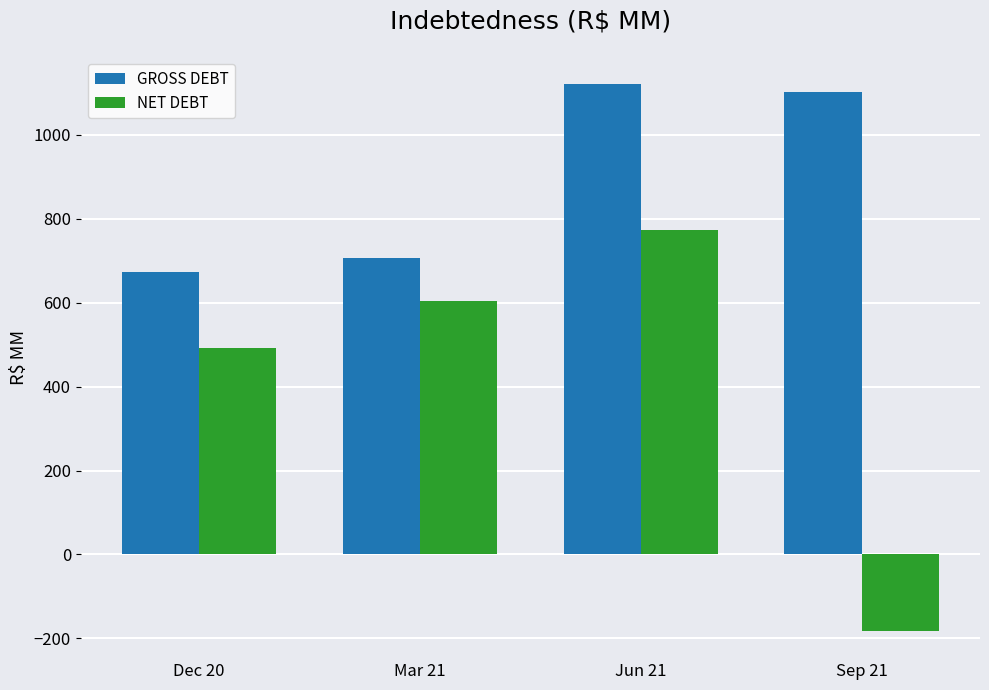

Which series has the largest total across all categories?

GROSS DEBT